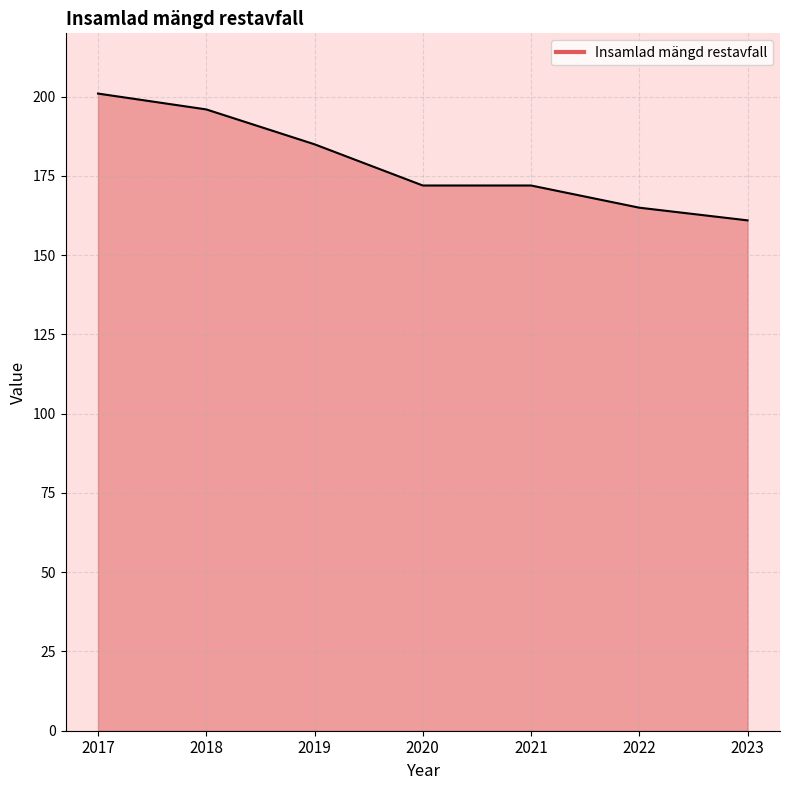

What is the average value?

179